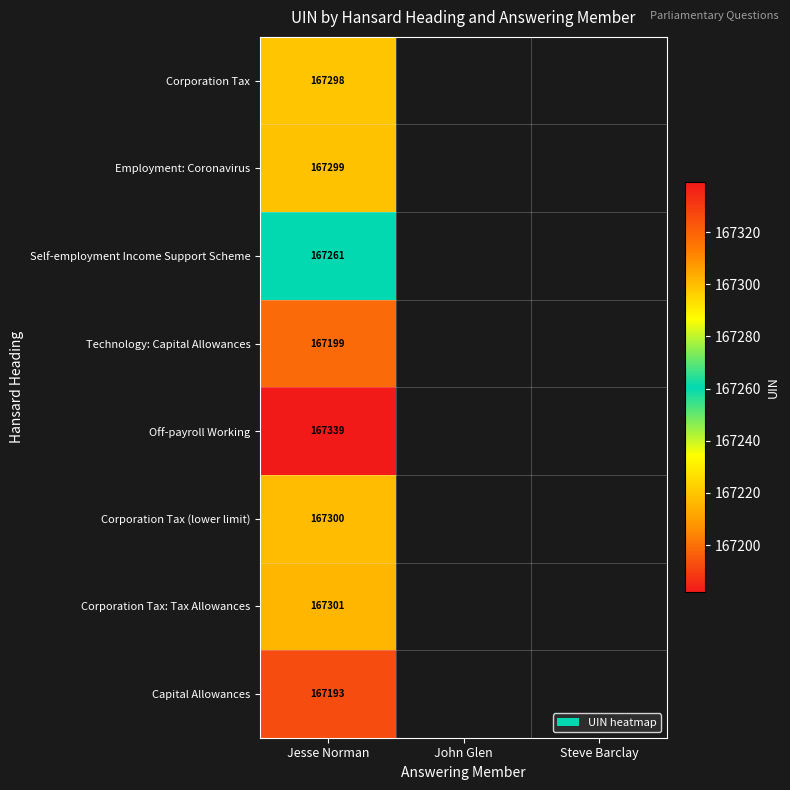

What is the smallest value displayed?

167193.0